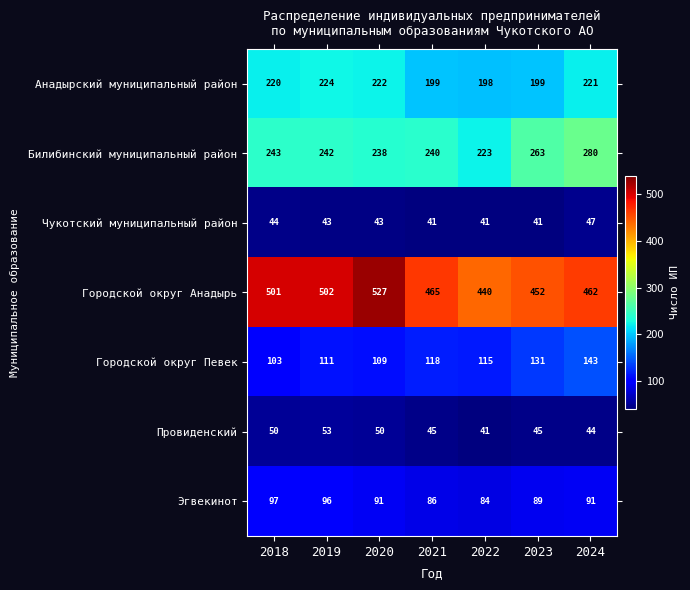

What is the sum of all Билибинский муниципальный район values?

1729